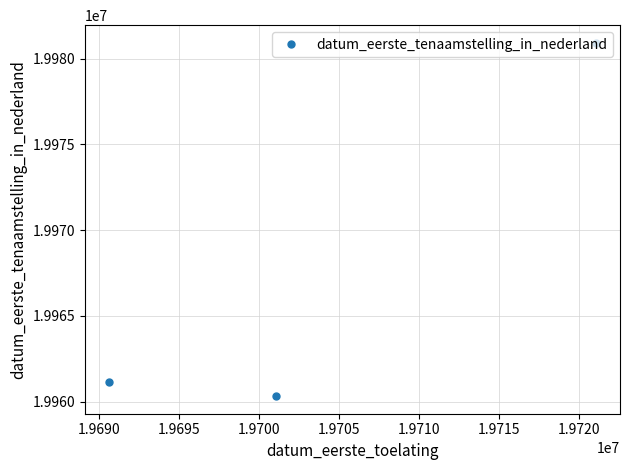

Does the chart display data point markers on the line(s)?

Yes